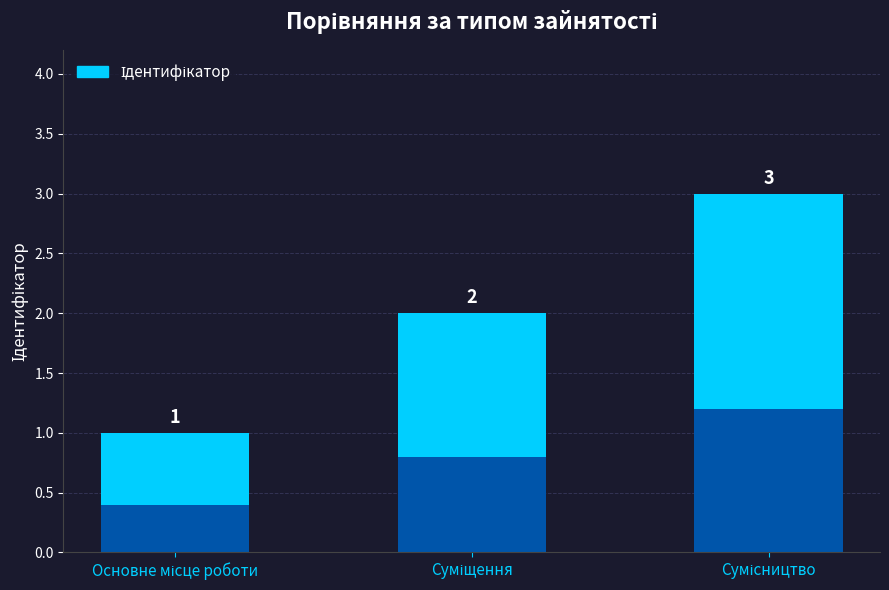

What is the label of the 2nd bar from the left?

Суміщення